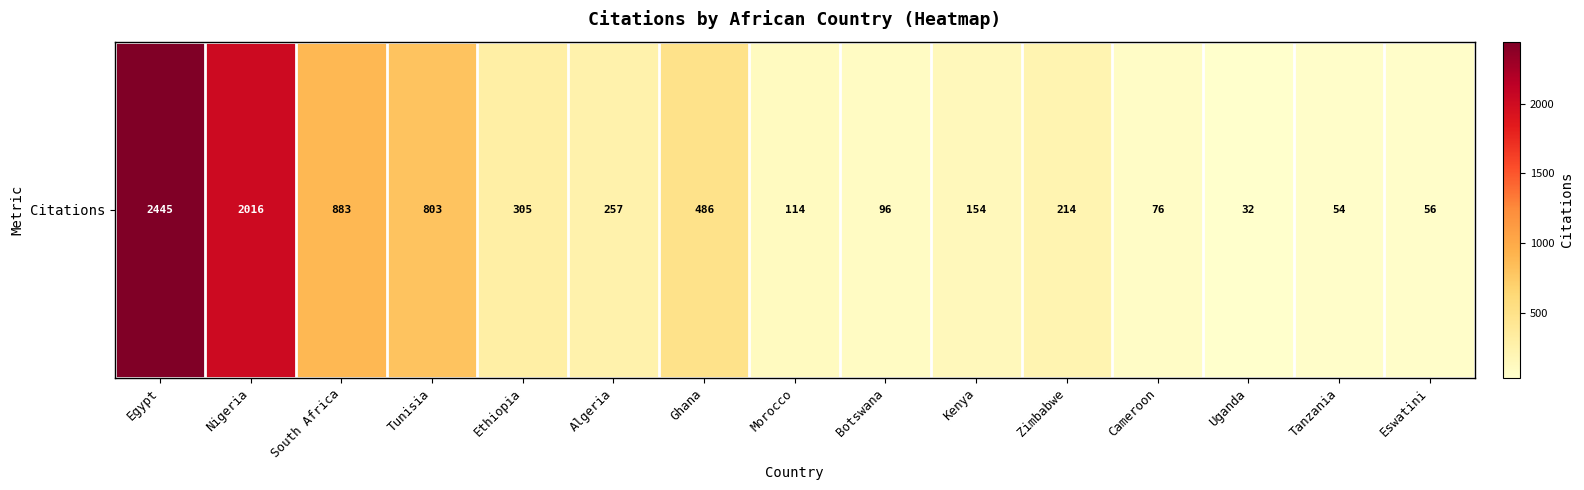

Approximately how many times larger is the value at Eswatini compared to Morocco?

0.5